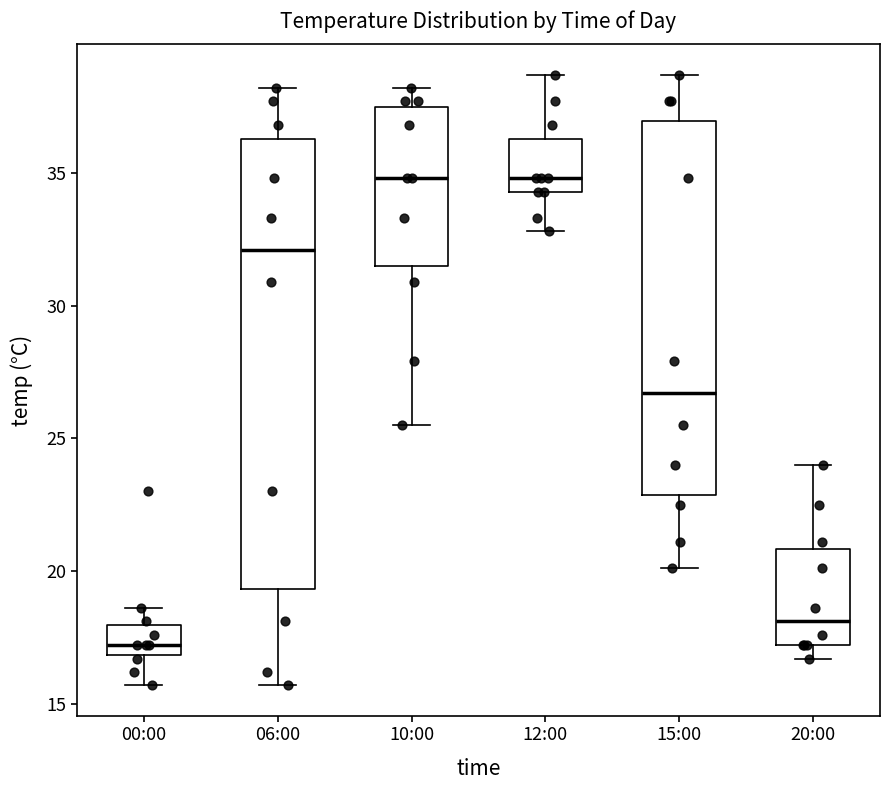

Comparing the boxes themselves (not the whiskers), which one is the tallest?

06:00